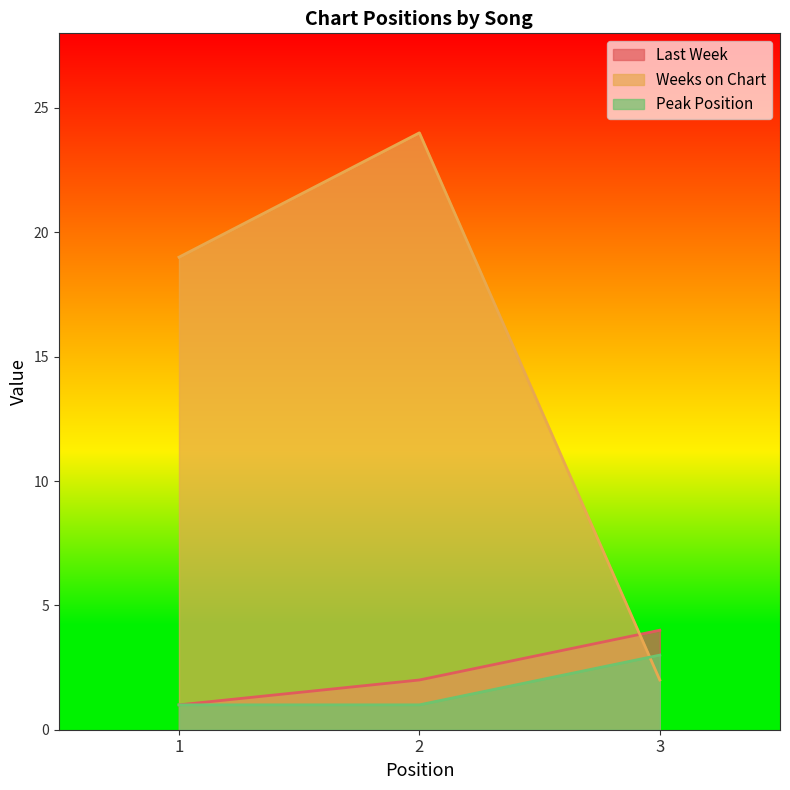

Is the value of Weeks on Chart at 2 greater than the value of Last Week at 1?

Yes